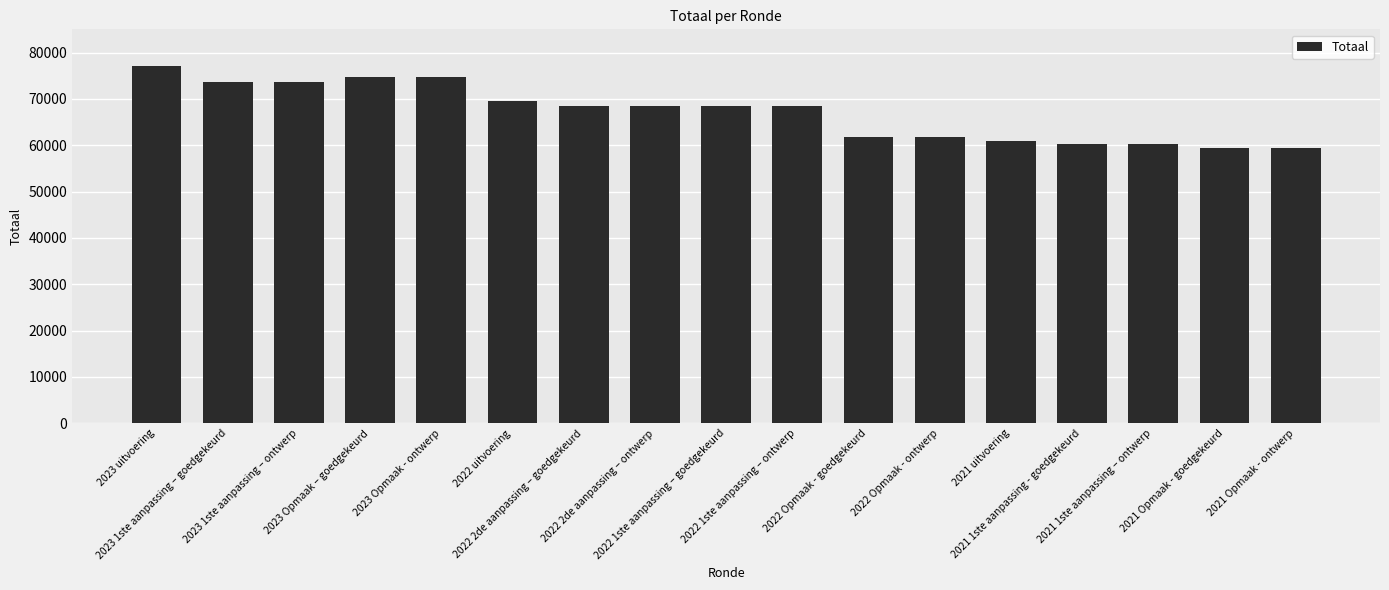

What is the label of the 3rd bar from the right?

2021 1ste aanpassing – ontwerp